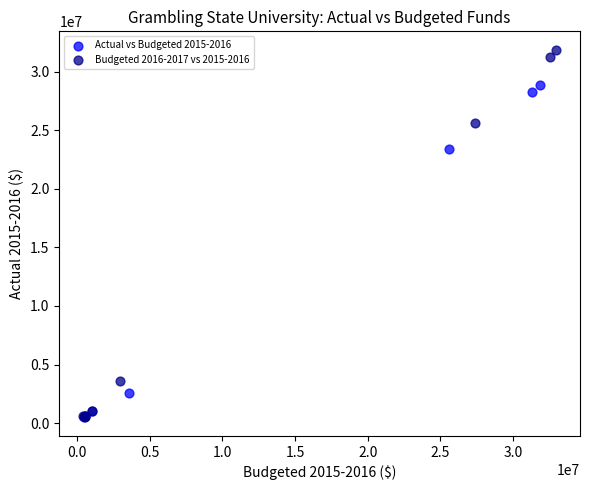

Which series has the largest Y range (max minus min)?

Budgeted 2016-2017 vs 2015-2016